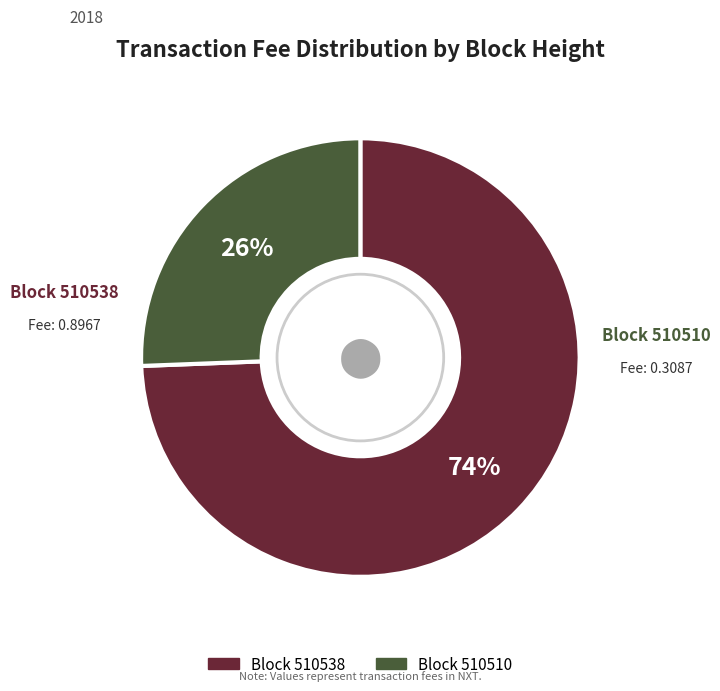

Does any single category account for the majority?

Yes